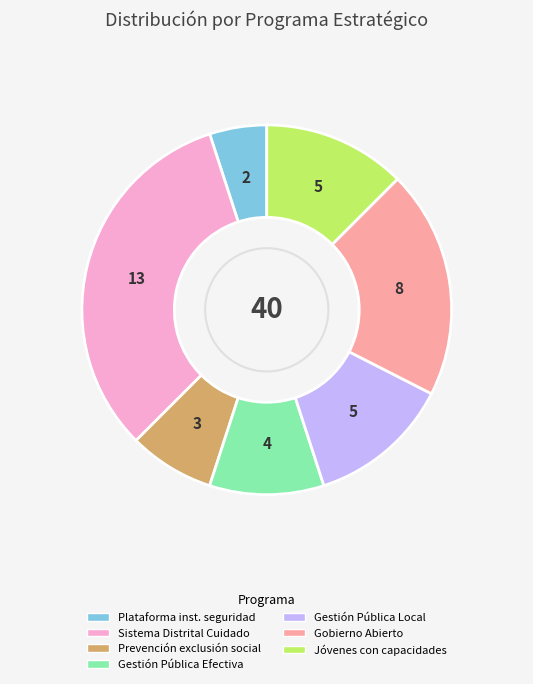

True or false: Gestión Pública Efectiva accounts for 24% of the total.

False